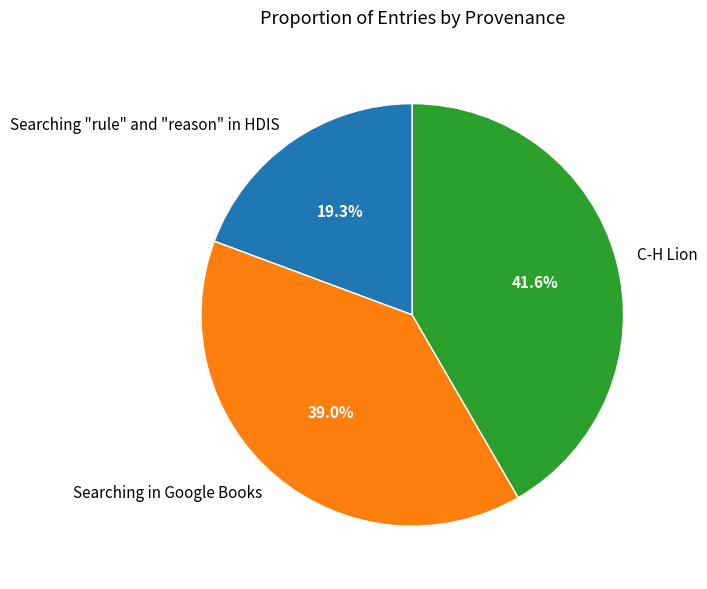

What percentage is the Searching in Google Books slice, to the nearest percent?

39%